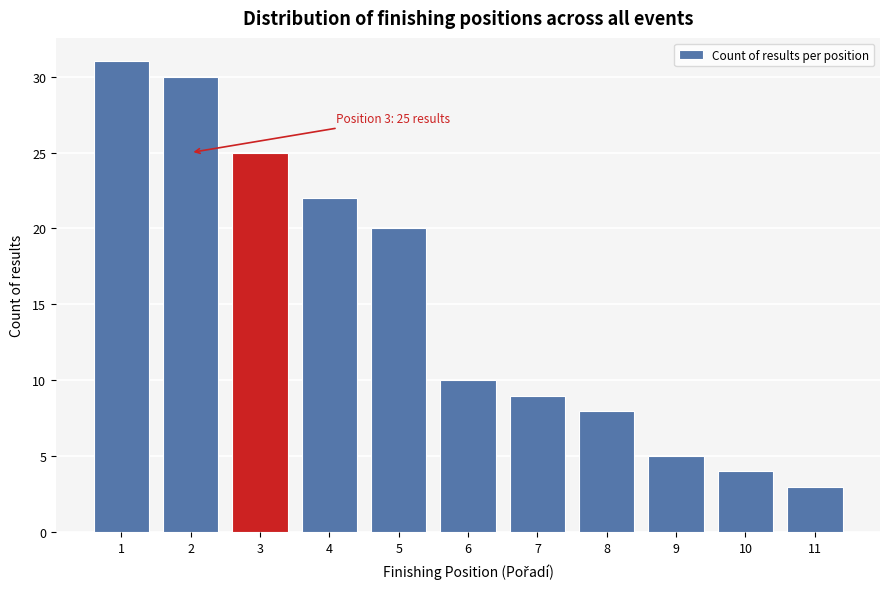

Reading right to left, what are all the values shown in this chart?

3	4	5	8	9	10	20	22	25	30	31